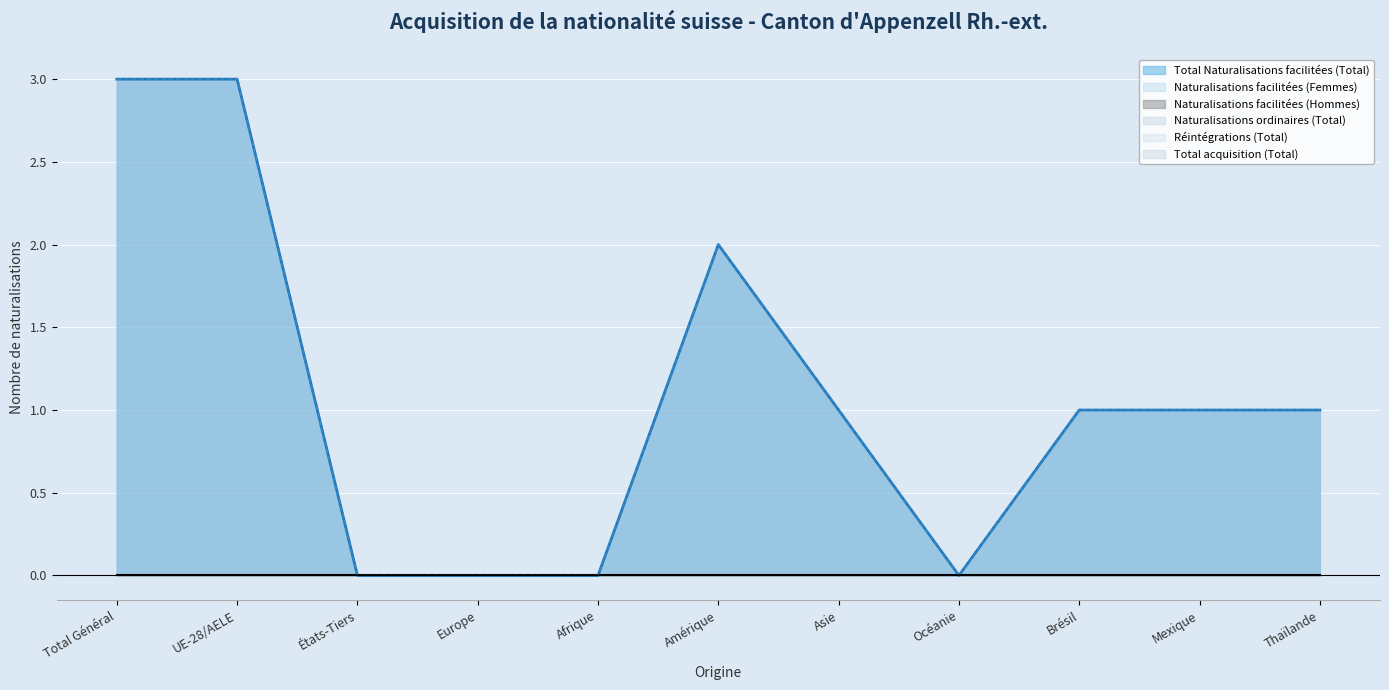

What is the spread (max minus min) of values at Asie?

1